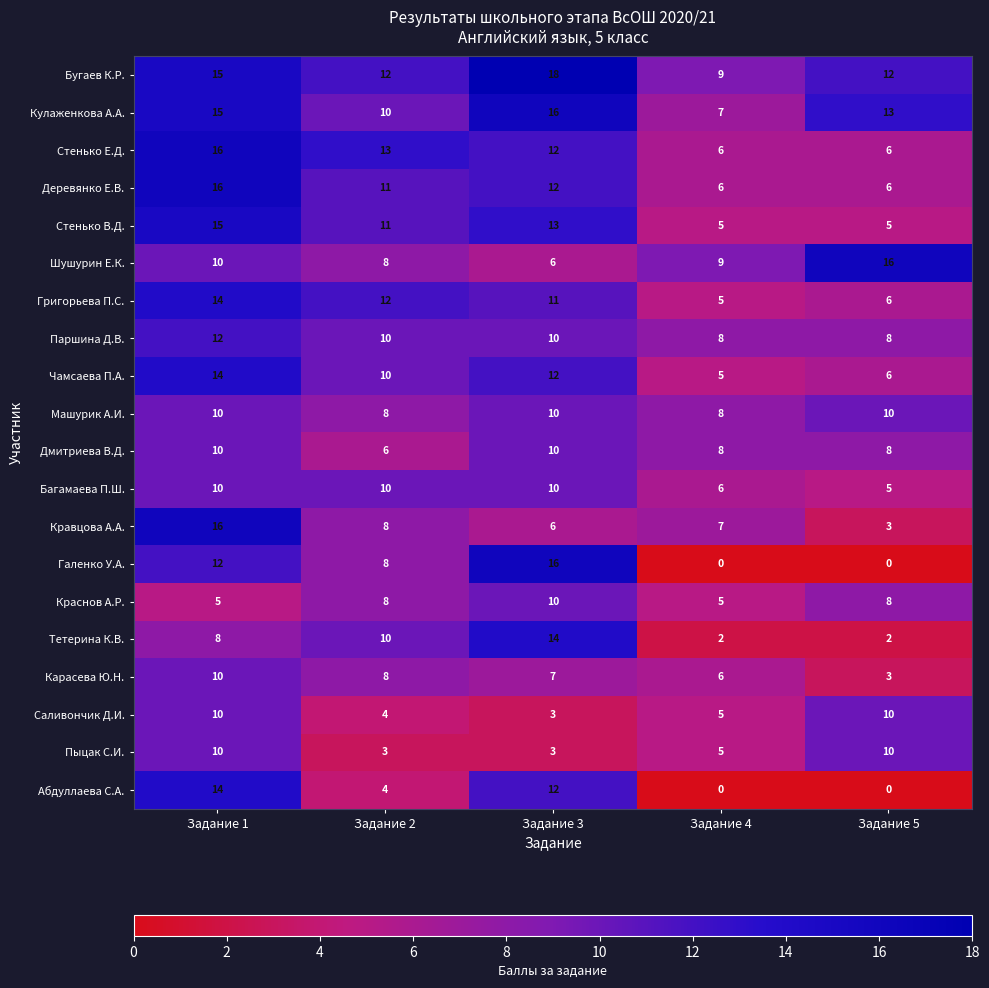

Which series has the widest spread of values?

Галенко У.А.